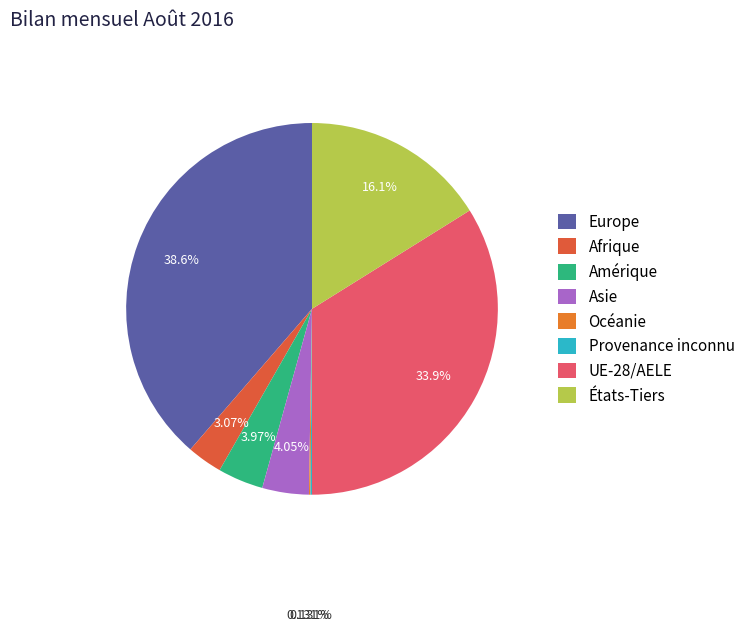

Is the sum of États-Tiers and Amérique greater than half?

No